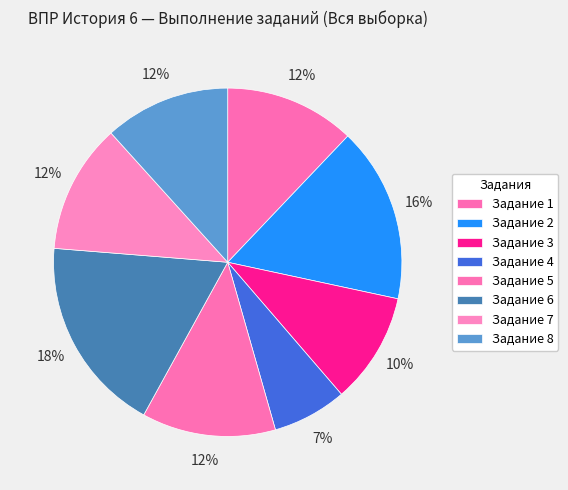

How many slices are in this pie chart?

8